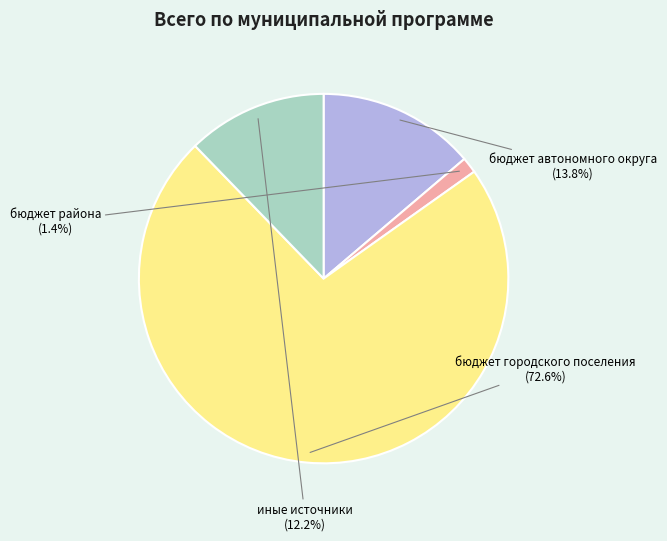

The бюджет городского поселения slice represents 64% of the pie. True or false?

False